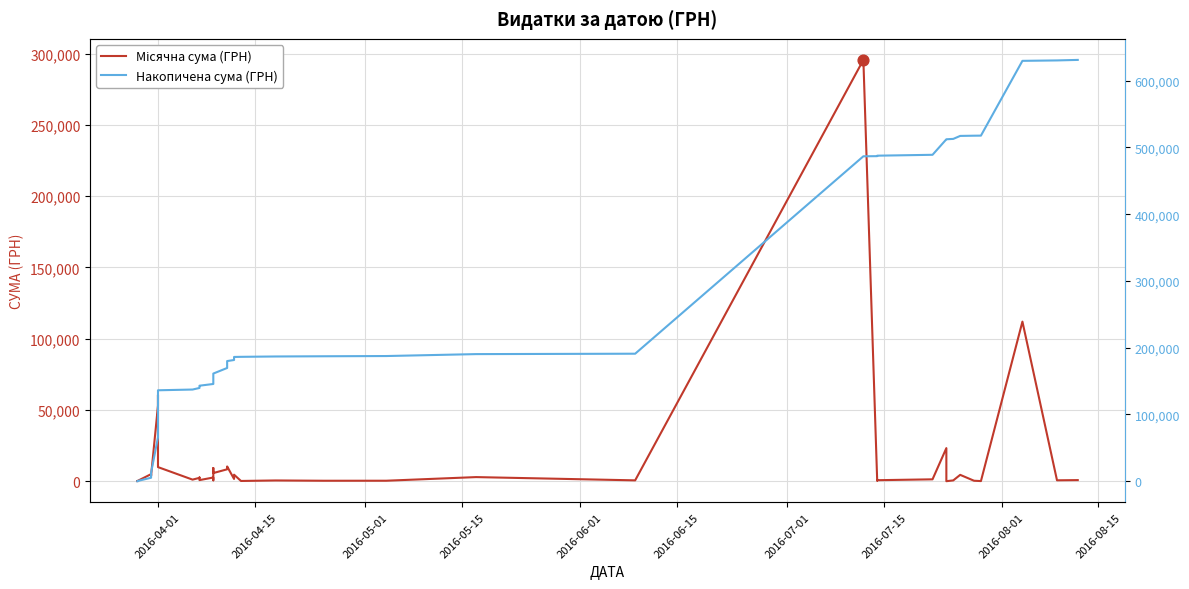

Which series contains the lowest Y value?

Місячна сума (ГРН)